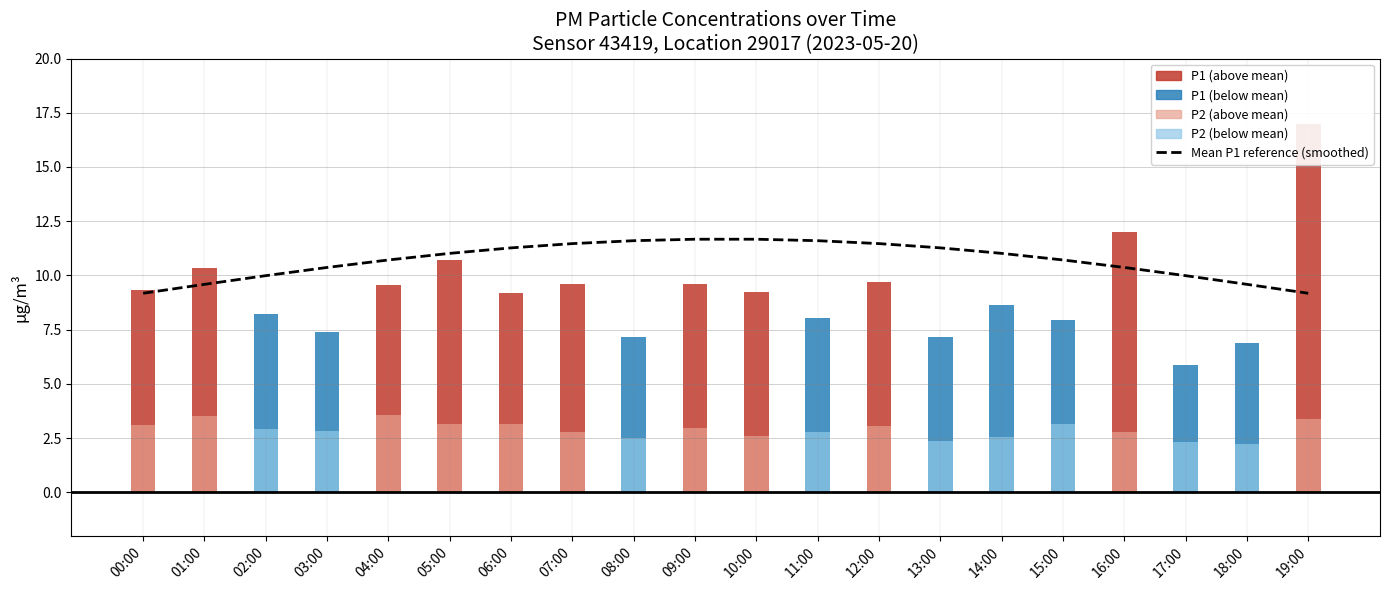

Which has a higher value, 00:00 or 19:00?

00:00